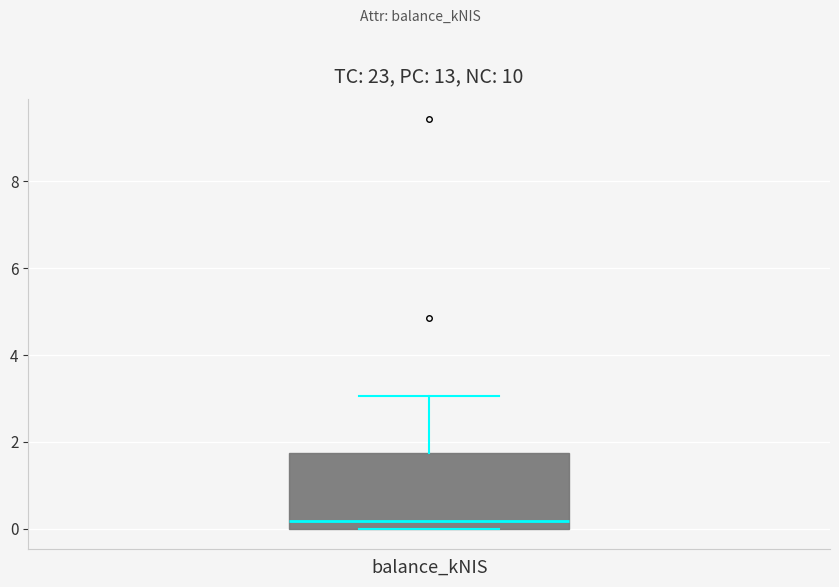

Where is the lower edge of the box for balance_kNIS on the y-axis? The values are not printed on the chart, so give them approximately, as read against the axis.

0.0